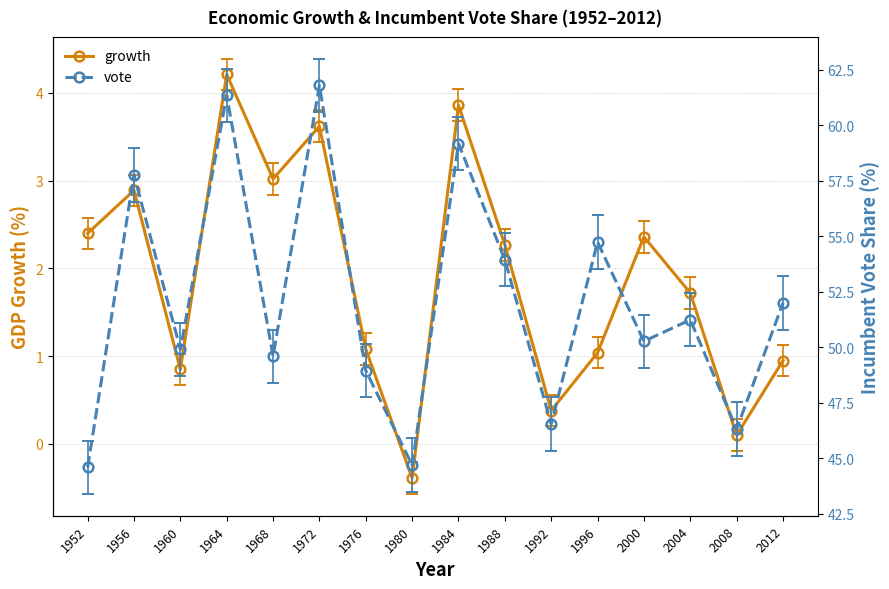

Reading left to right, transcribe all the data shown in this chart.

growth: 2.4	2.9	0.8	4.2	3.0	3.6	1.1	-0.4	3.9	2.3	0.4	1.0	2.4	1.7	0.1	0.9
vote: 44.6	57.8	49.9	61.3	49.6	61.8	49.0	44.7	59.2	53.9	46.5	54.7	50.3	51.2	46.3	52.0